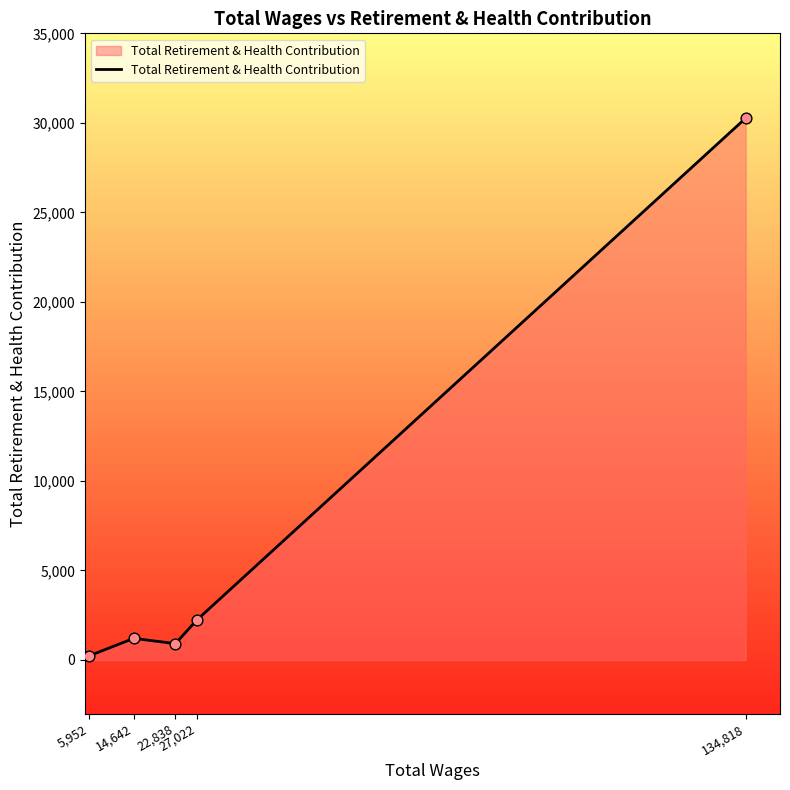

Between 5,952 and 14,642, which is larger?

14,642